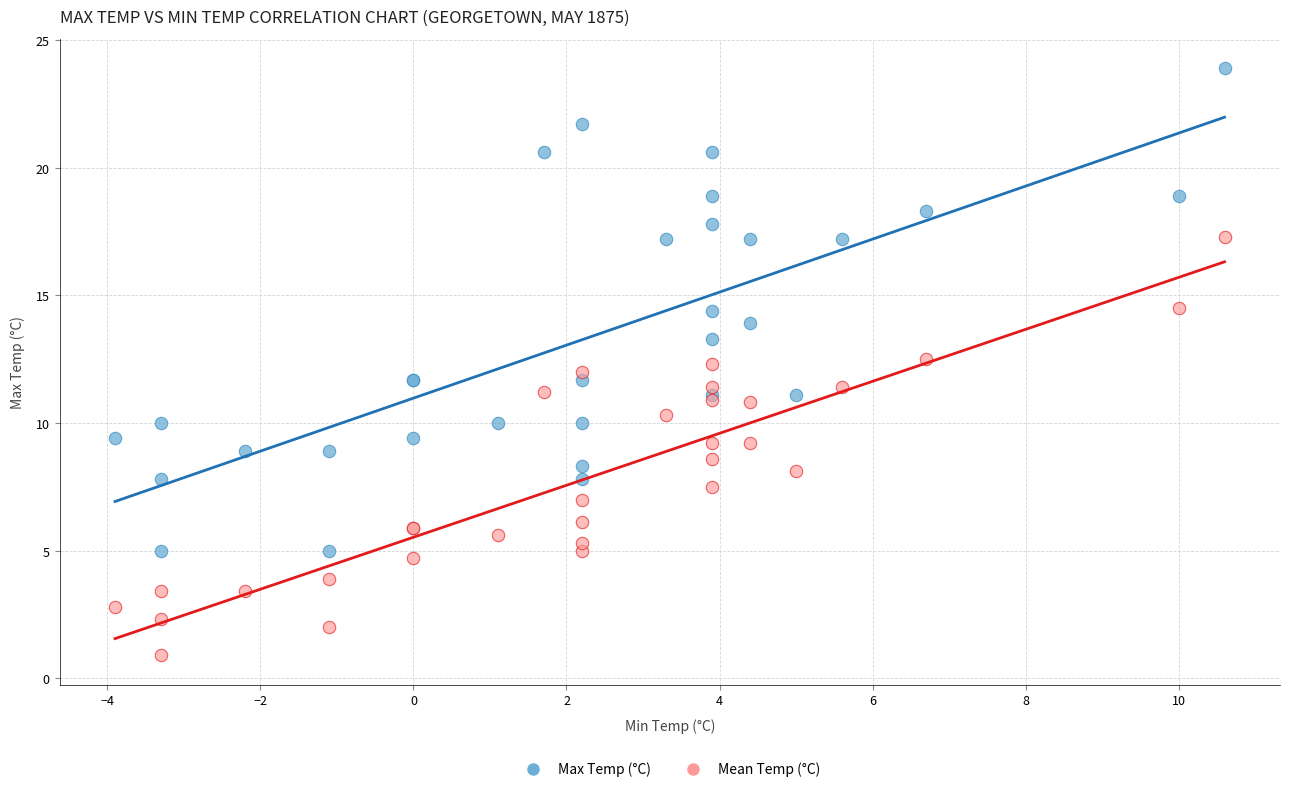

Which series reaches the minimum Y coordinate?

Mean Temp (°C)